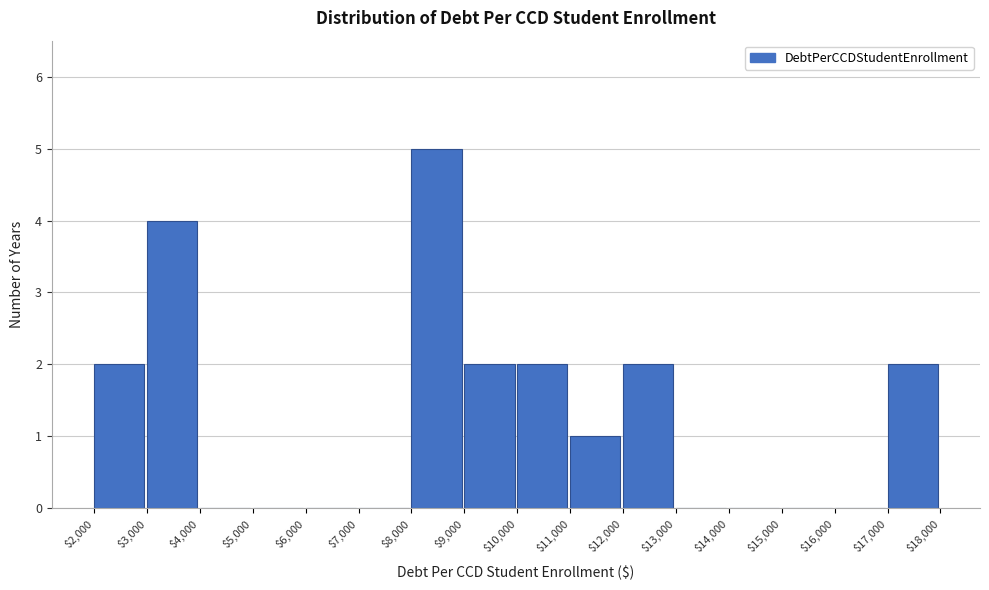

Reading left to right, transcribe this chart: for each bar, give the range it covers on the x-axis and its height. The values are not printed on the chart, so give them approximately, as read against the axis.

$2,000 to $3,000: 2
$3,000 to $4,000: 4
$4,000 to $5,000: 0
$5,000 to $6,000: 0
$6,000 to $7,000: 0
$7,000 to $8,000: 0
$8,000 to $9,000: 5
$9,000 to $10,000: 2
$10,000 to $11,000: 2
$11,000 to $12,000: 1
$12,000 to $13,000: 2
$13,000 to $14,000: 0
$14,000 to $15,000: 0
$15,000 to $16,000: 0
$16,000 to $17,000: 0
$17,000 to $18,000: 2